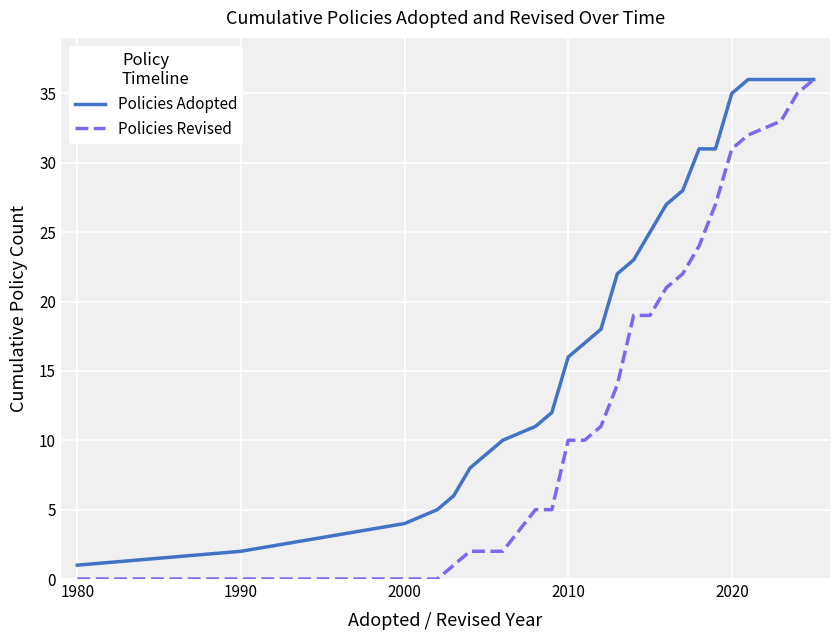

What is the maximum value shown in the chart?

36